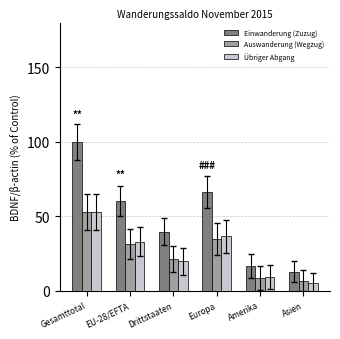

How many values in the Übriger Abgang series exceed 33?

3